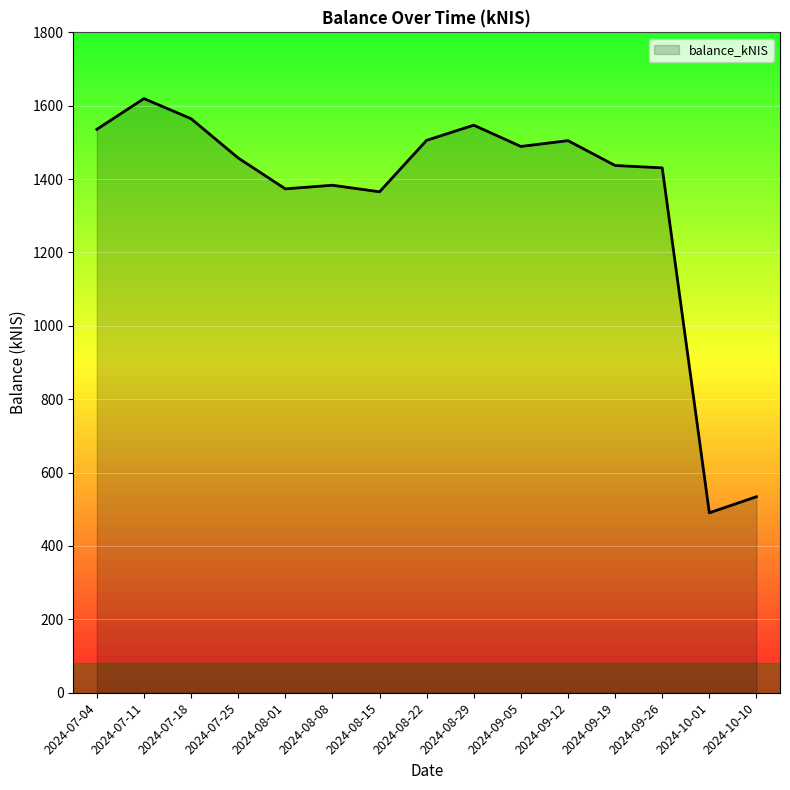

Count the number of categories in the chart.

15